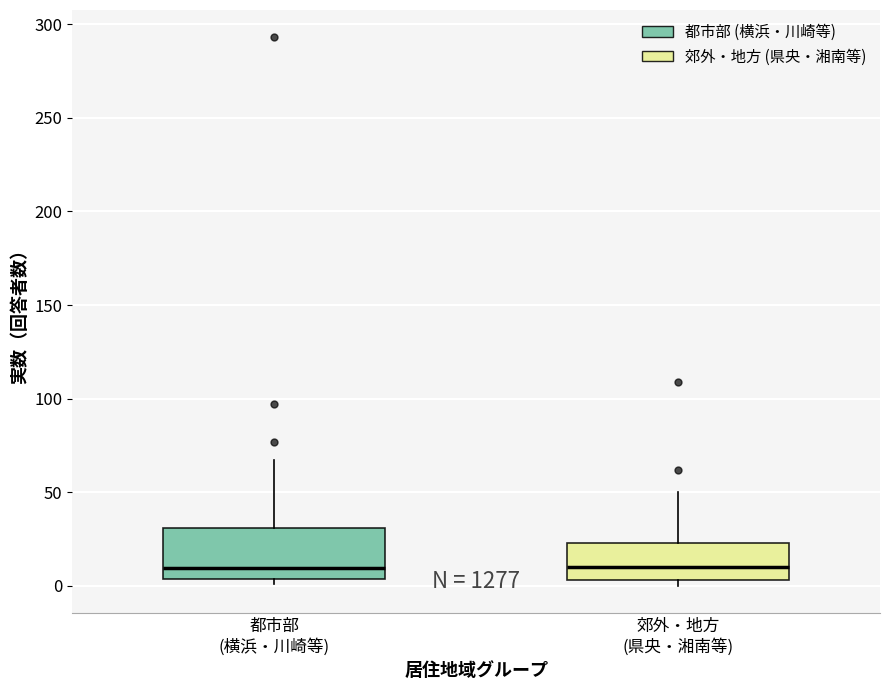

Reading left to right, transcribe this box plot: for each box, give where its median line is, the range the box spans, and where its two whiskers end, as read against the y-axis. The values are not printed on the chart, so give them approximately, as read against the axis.

都市部 (横浜・川崎等): median 10, box 5 to 30, whiskers 0 to 65
郊外・地方 (県央・湘南等): median 10, box 5 to 25, whiskers 0 to 50